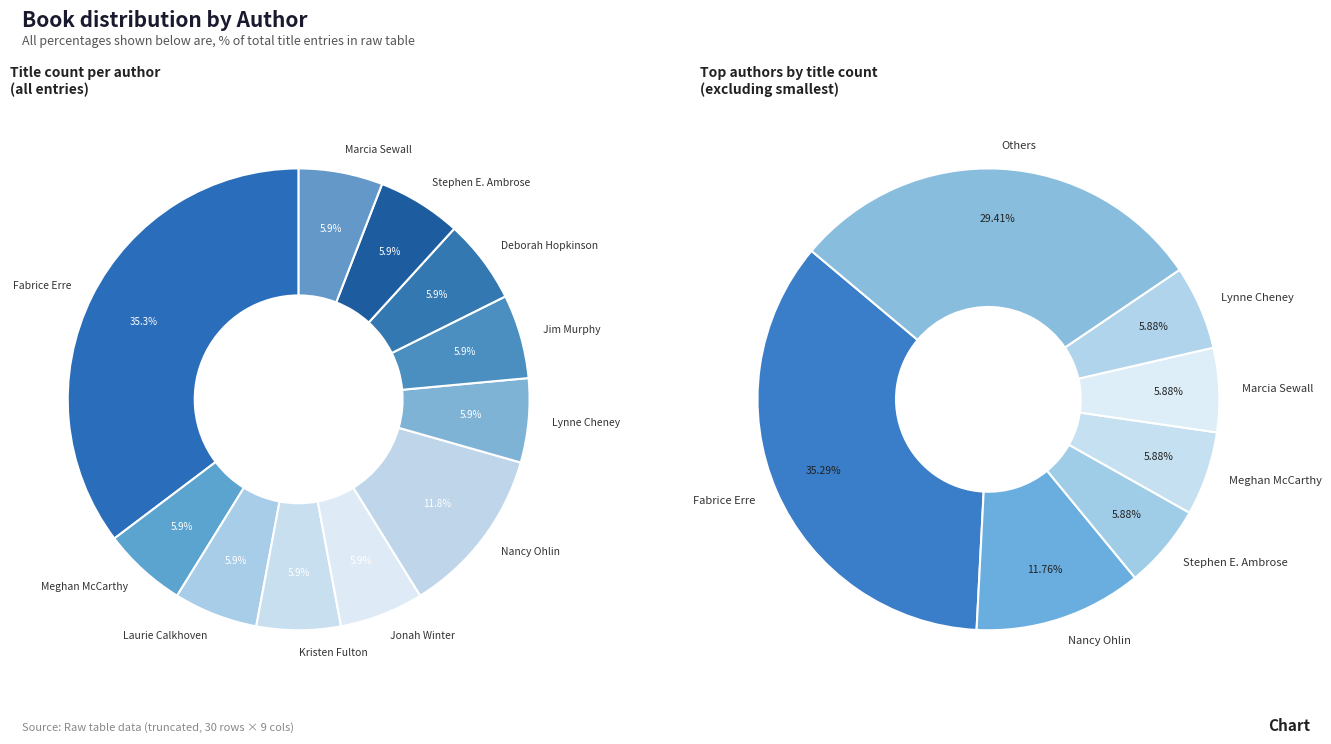

Does Jonah Winter represent more than half of the total?

No